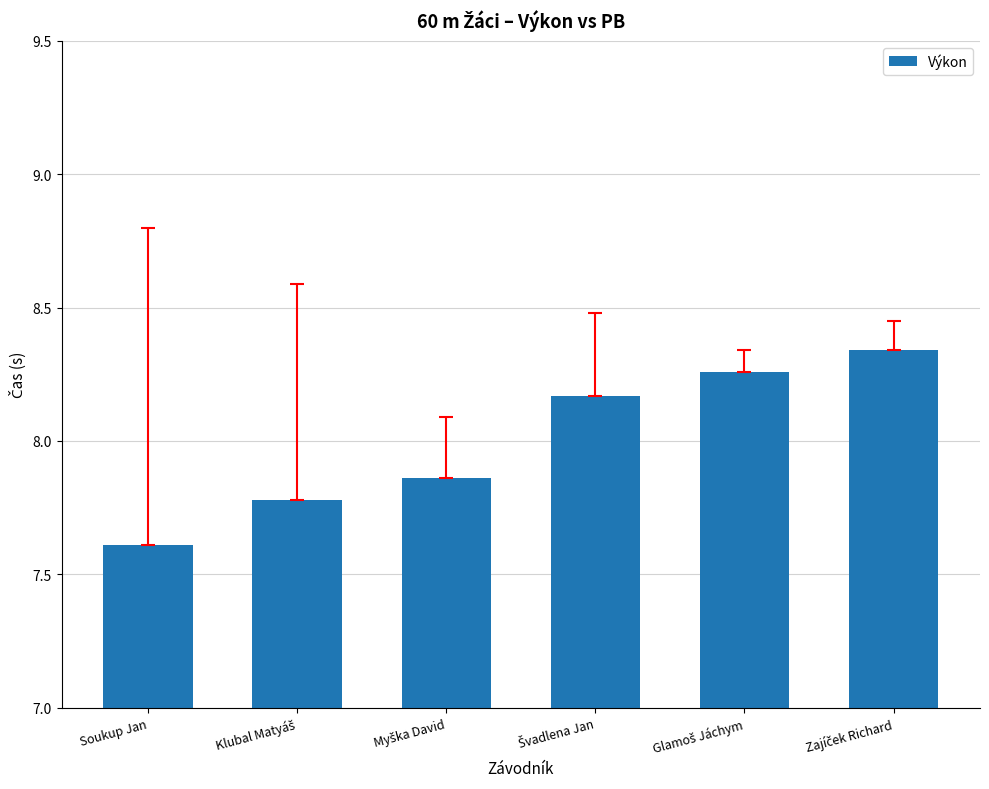

Are the bars horizontal?

No